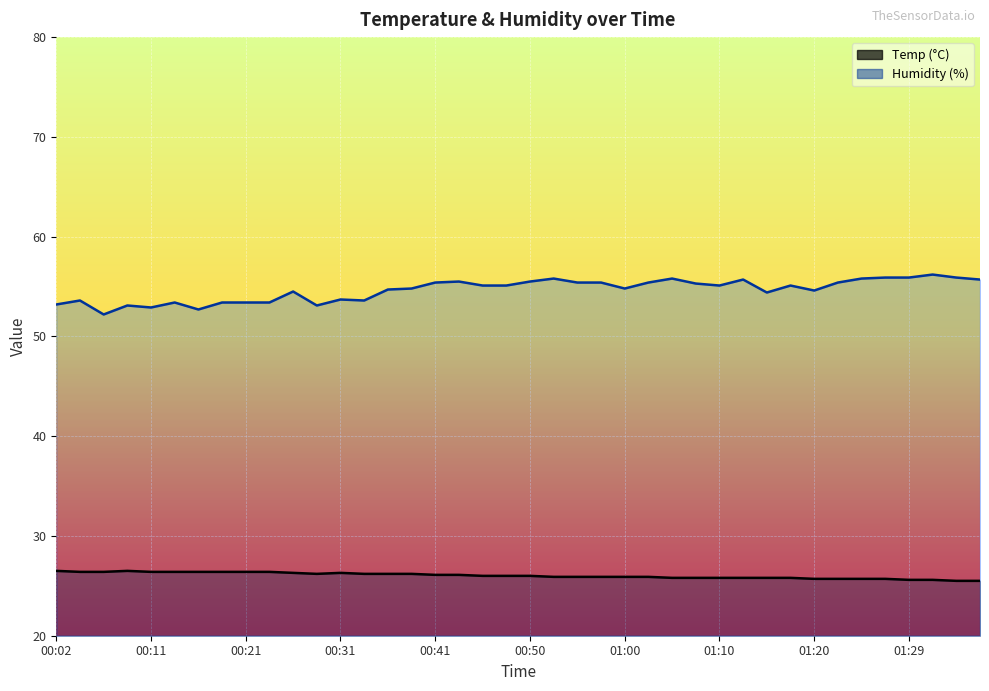

What is the difference between the Temp values at 35 and 13?

0.5